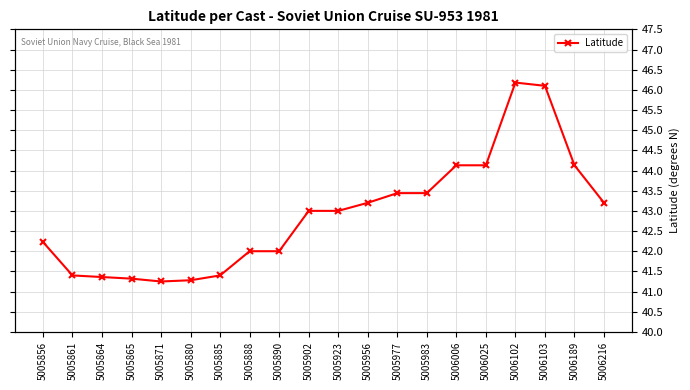

Does the chart display data point markers on the line(s)?

Yes